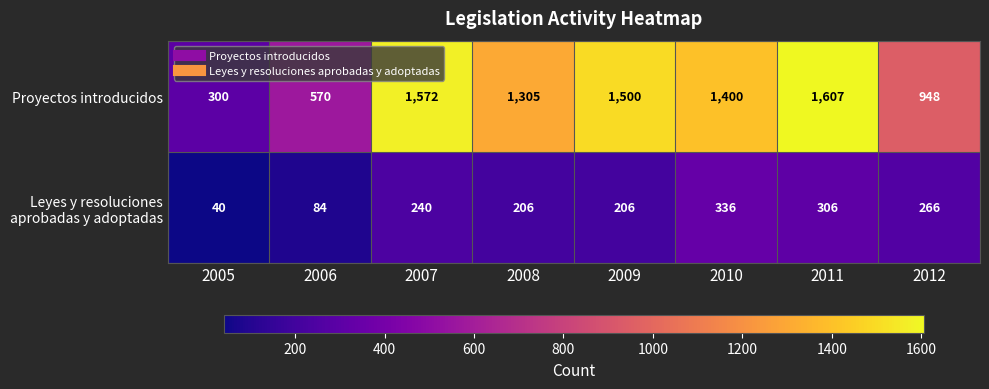

The Proyectos introducidos series shows 754 at 2008. True or false?

False